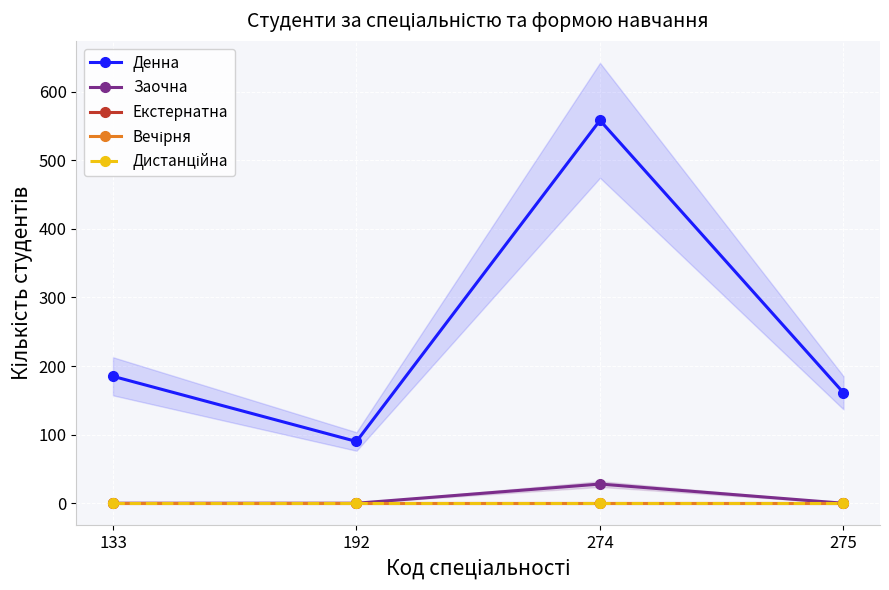

True or false: Екстернатна and Вечірня intersect in this chart.

False